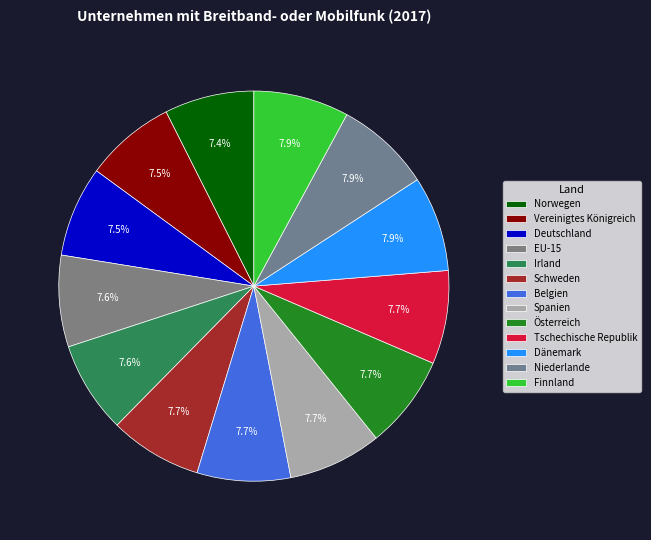

Which slice is the largest?

Dänemark